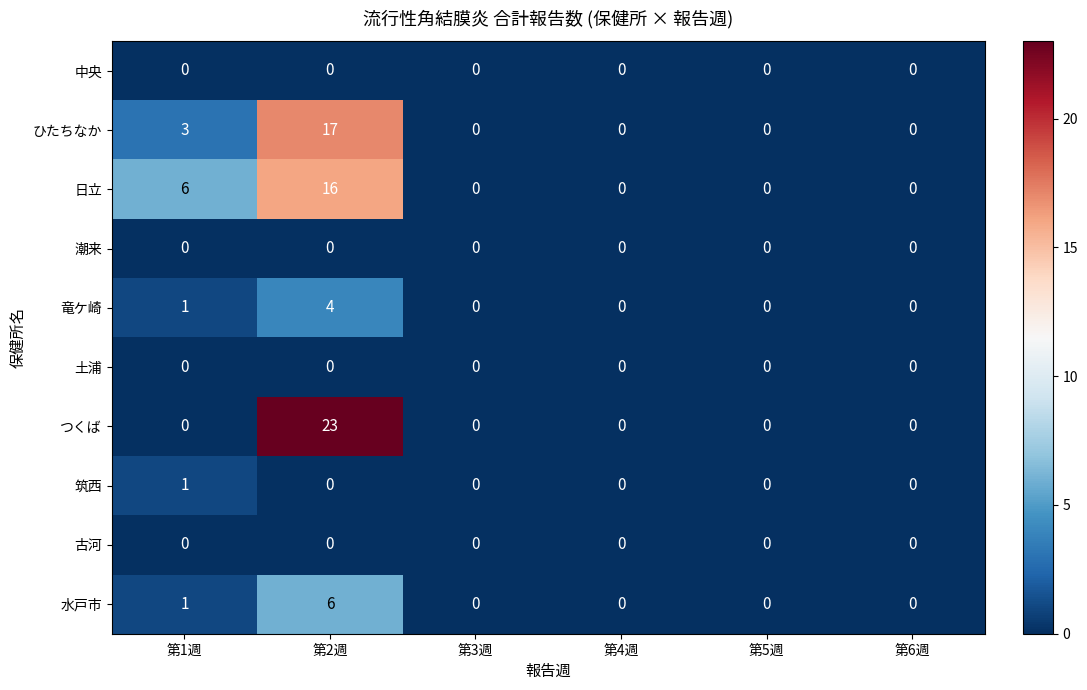

What is the difference between the maximum and minimum values in the ひたちなか series?

17